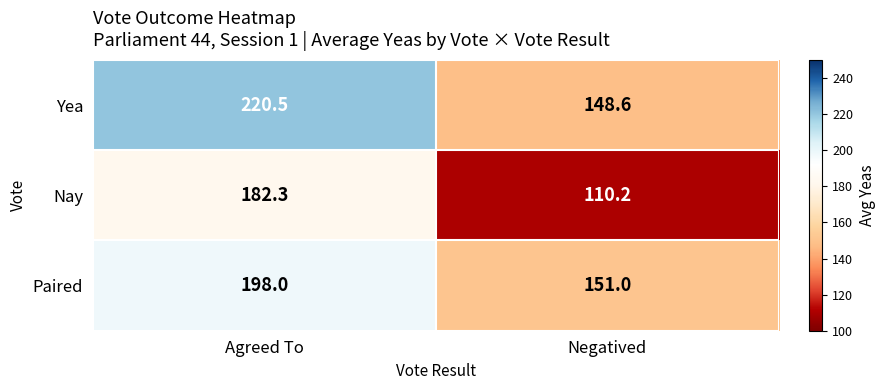

Which series changed the most between Agreed To and Negatived?

Nay